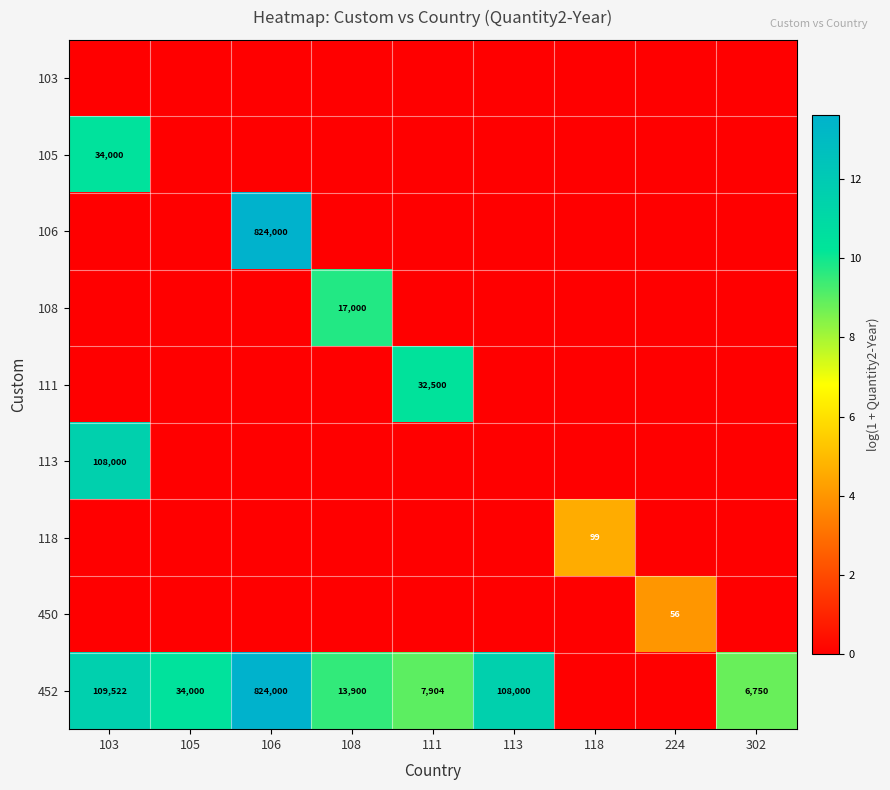

What is the total value across all series at 108?

19.3